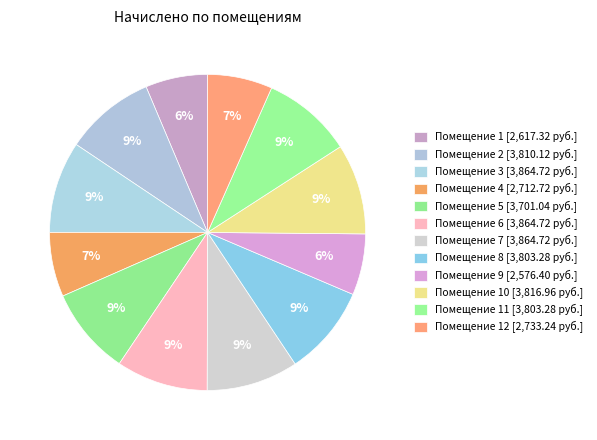

How many slices are in this pie chart?

12